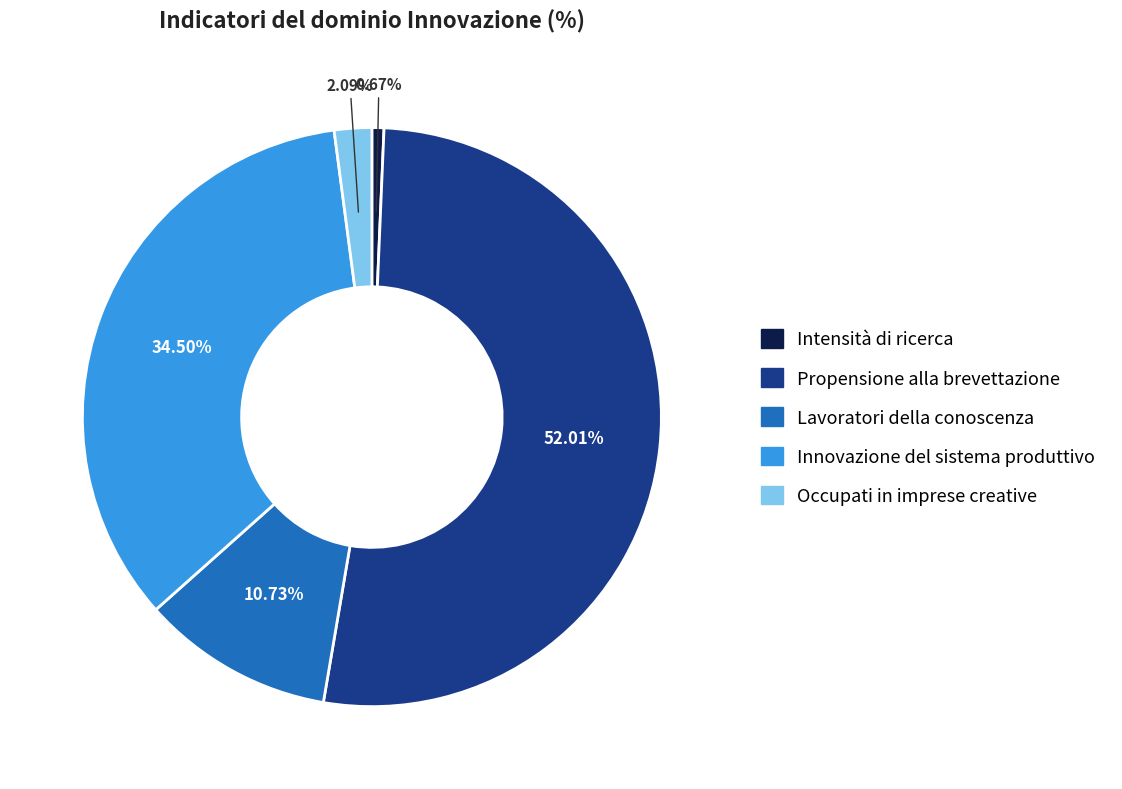

The Occupati in imprese creative slice represents 2% of the pie. True or false?

True